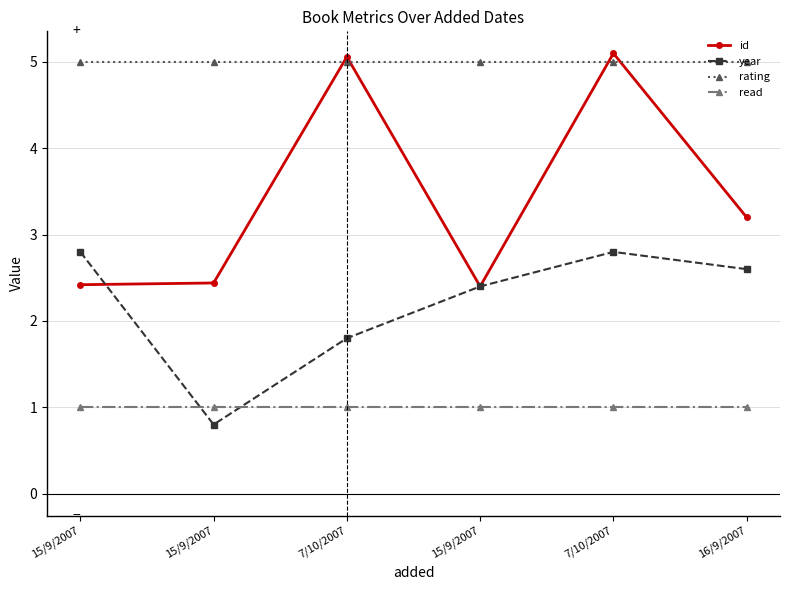

Reading left to right, transcribe all the data shown in this chart.

id: 2.4	2.4	5.1	2.4	5.1	3.2
year: 2.8	0.8	1.8	2.4	2.8	2.6
rating: 5.0	5.0	5.0	5.0	5.0	5.0
read: 1.0	1.0	1.0	1.0	1.0	1.0